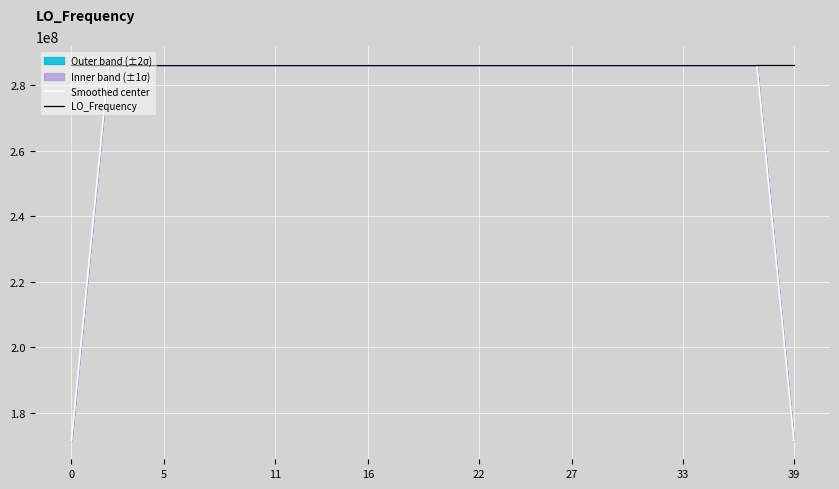

How many data points in LO_Frequency are above 286047000?

19